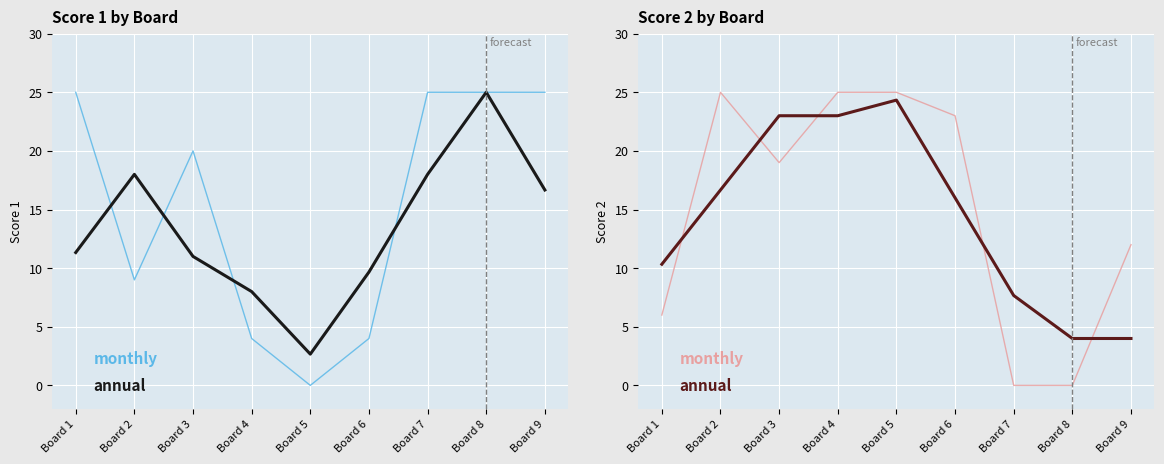

What is the sum of the monthly values at Board 8 and Board 1?

6.0